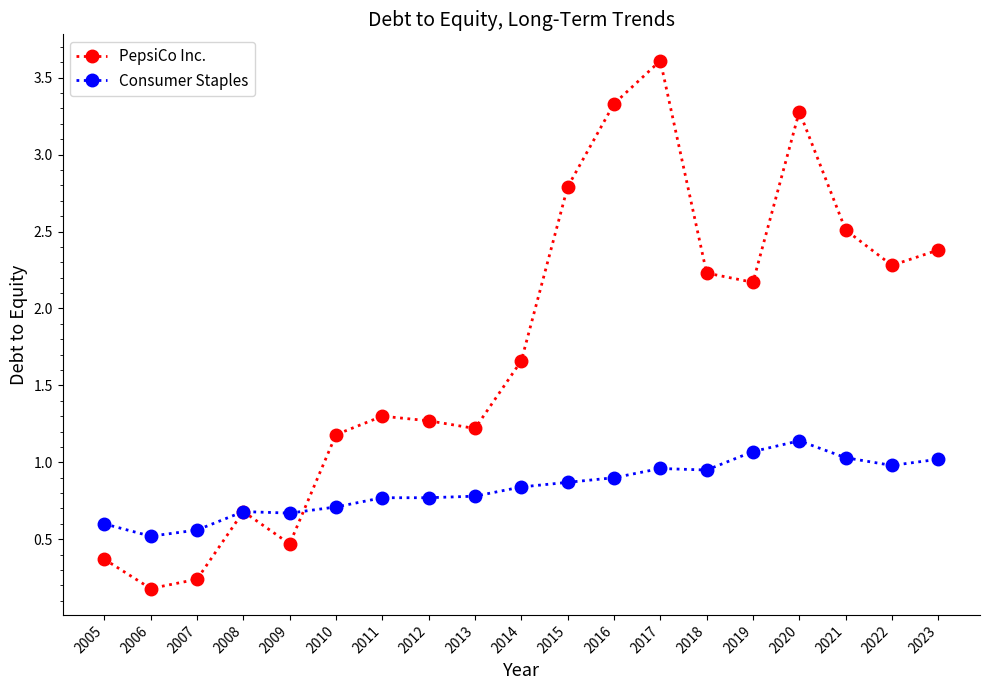

Which series changed the most between 2006 and 2007?

PepsiCo Inc.